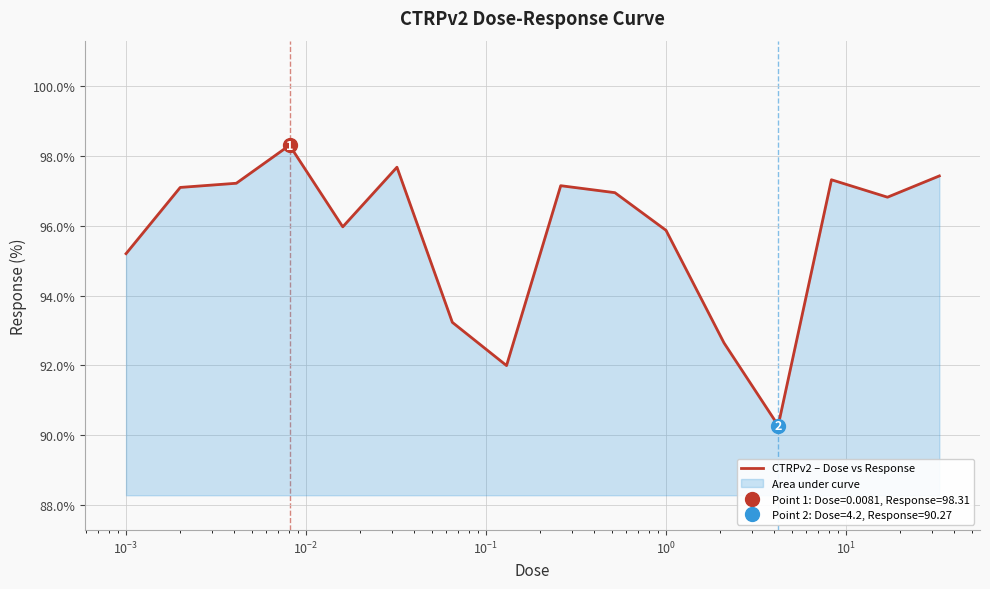

True or false: there are more than 1 points higher than both neighbors.

True